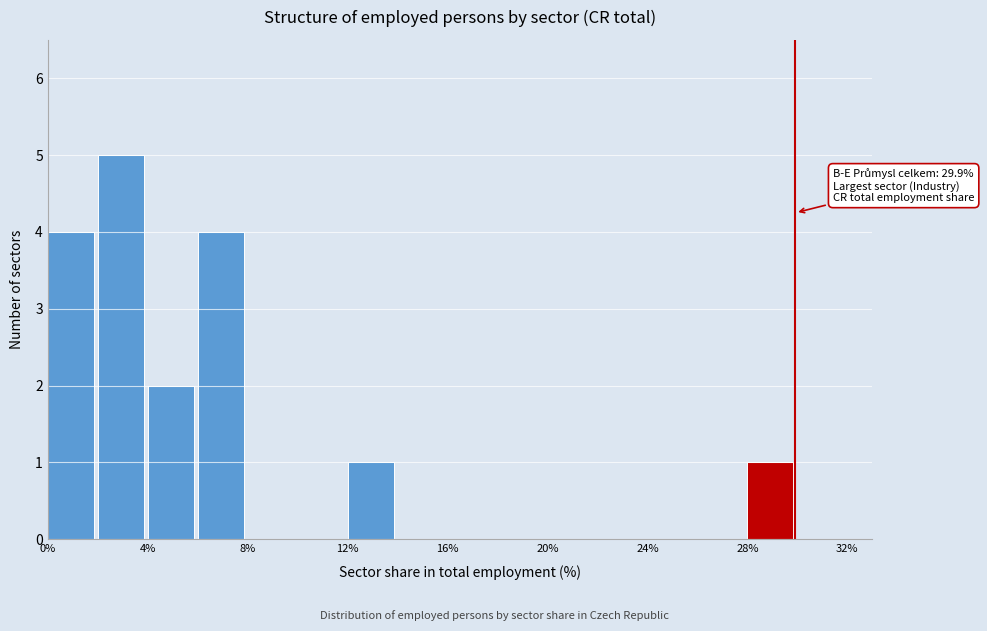

Which range on the x-axis has the tallest bar?

2 to 4